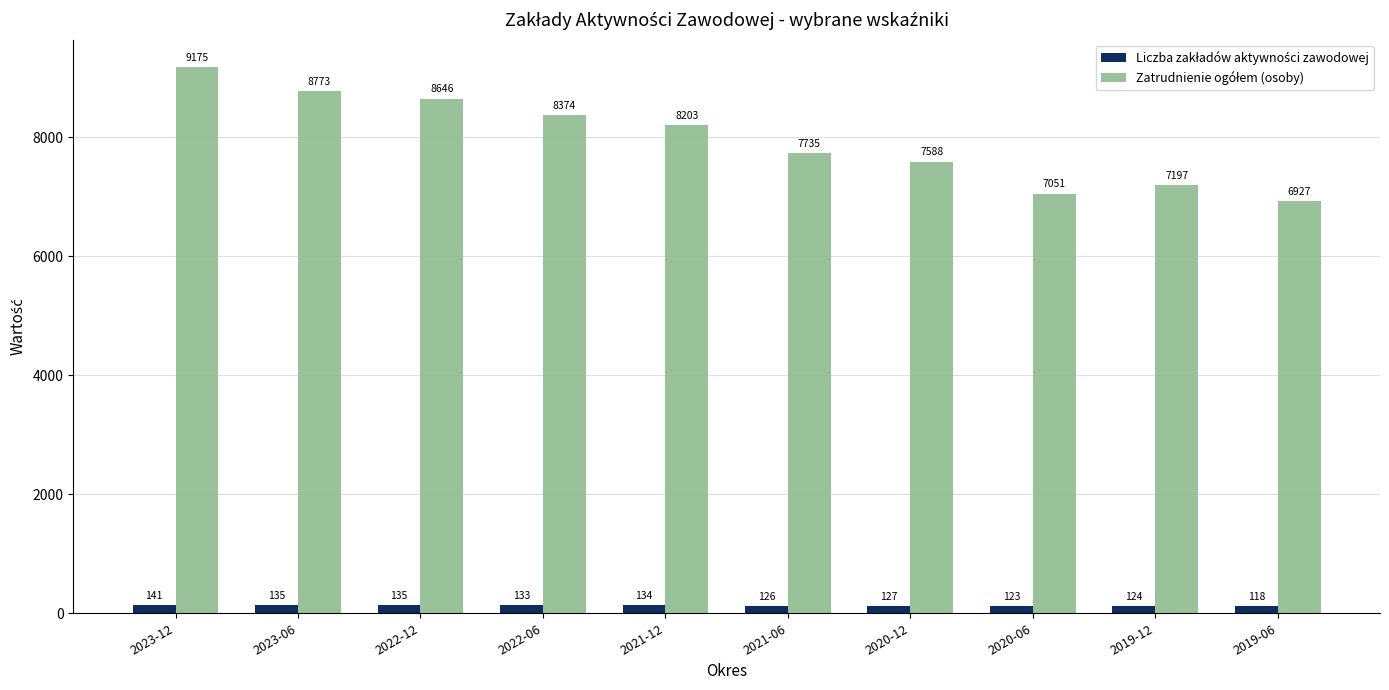

What is the total value across all series at 2021-12?

8337.5